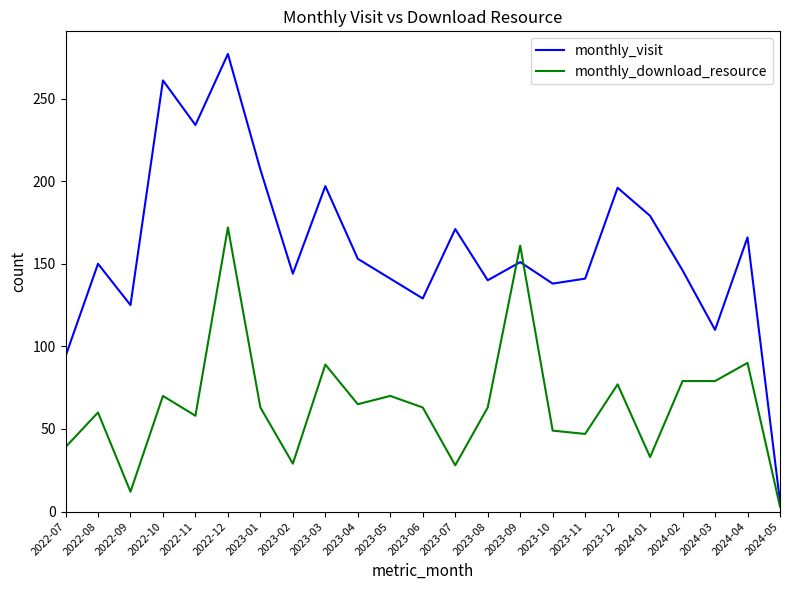

What are all the series names shown in the legend?

monthly_visit, monthly_download_resource